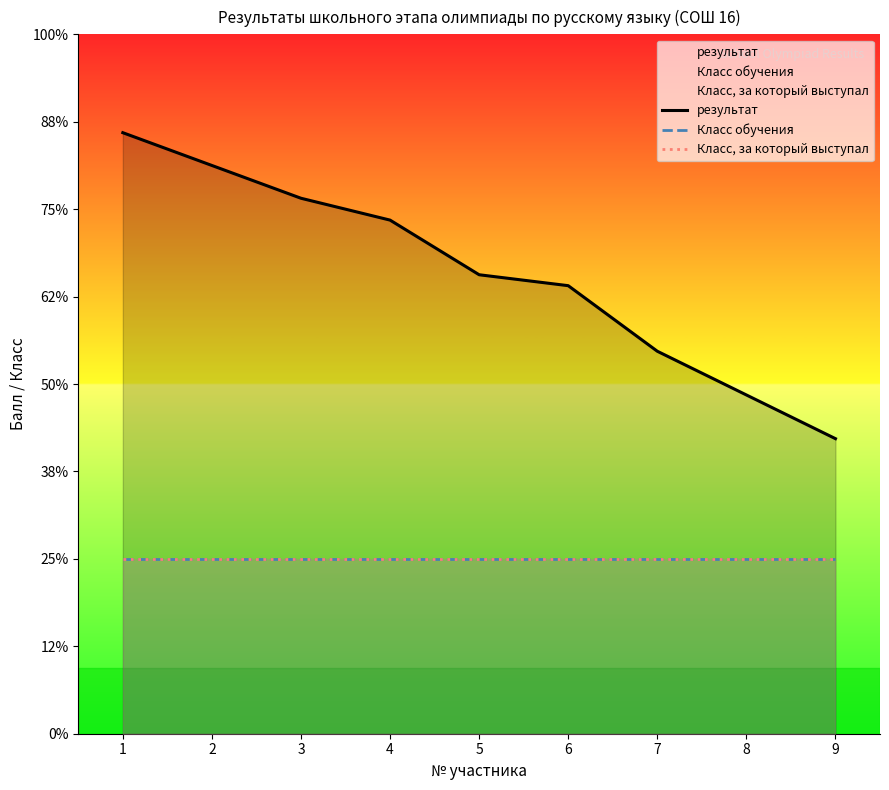

What are all the series names shown in the legend?

результат, Класс обучения, Класс, за который выступал